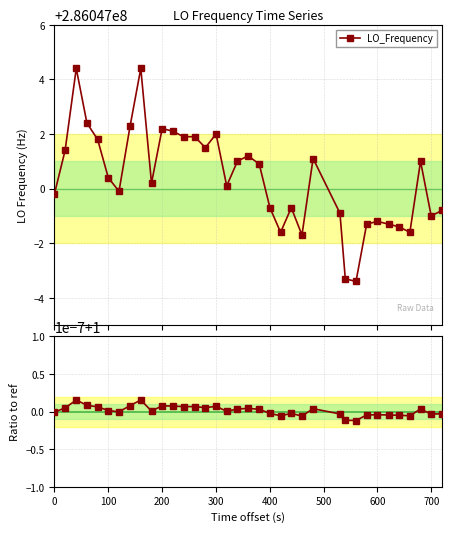

How many distinct data groups are displayed?

2